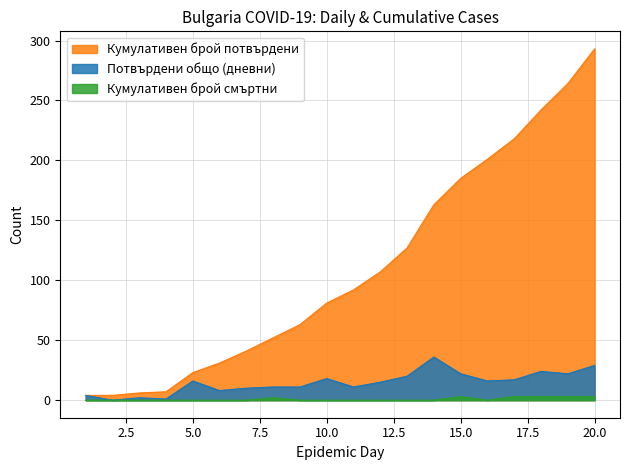

The Потвърдени общо (дневни) series shows 8 at 6. True or false?

True